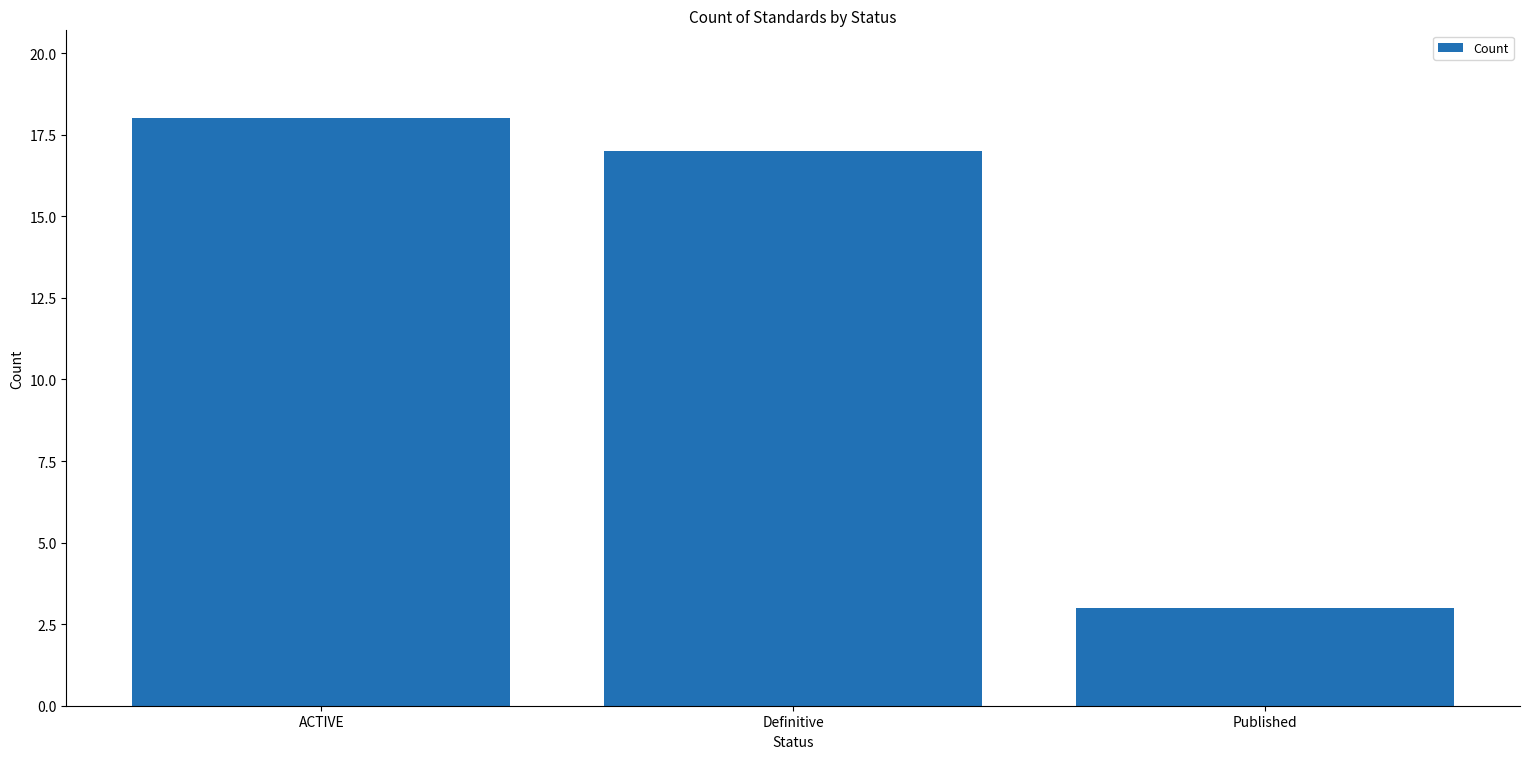

Reading left to right, extract all data points from this chart.

18	17	3